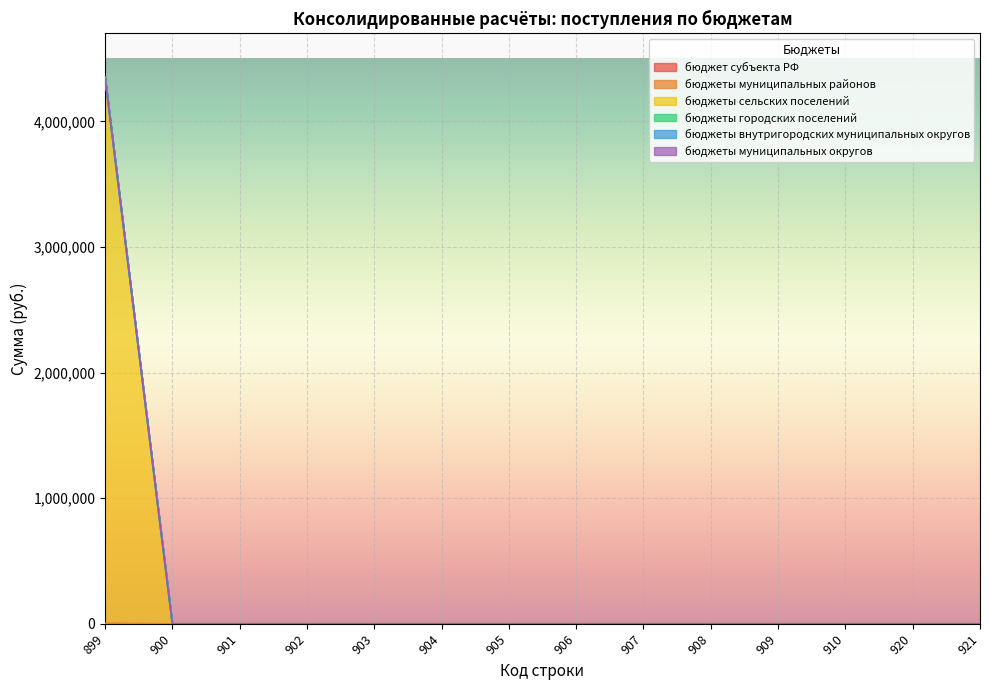

At 908, list the series in order from largest to smallest.

бюджет субъекта РФ, бюджеты муниципальных районов, бюджеты сельских поселений, бюджеты городских поселений, бюджеты внутригородских муниципальных округов, бюджеты муниципальных округов